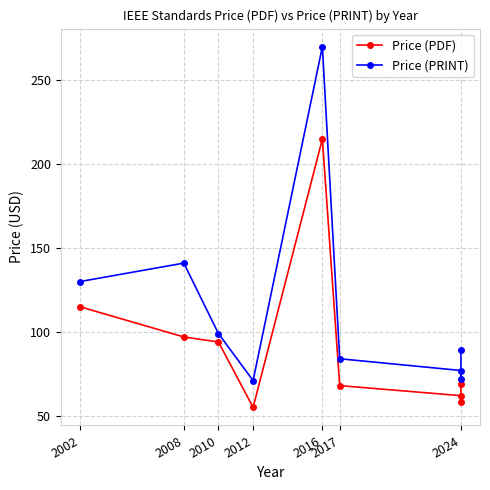

Does the chart display data point markers on the line(s)?

Yes